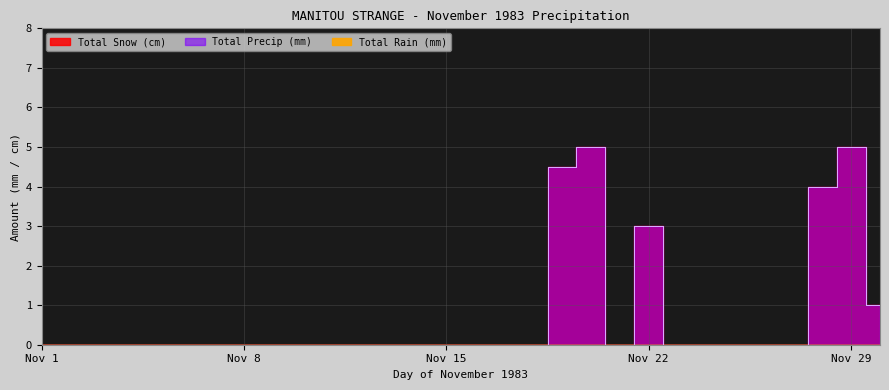

At which label is Total Precip (mm) closest to 2?

Nov 22